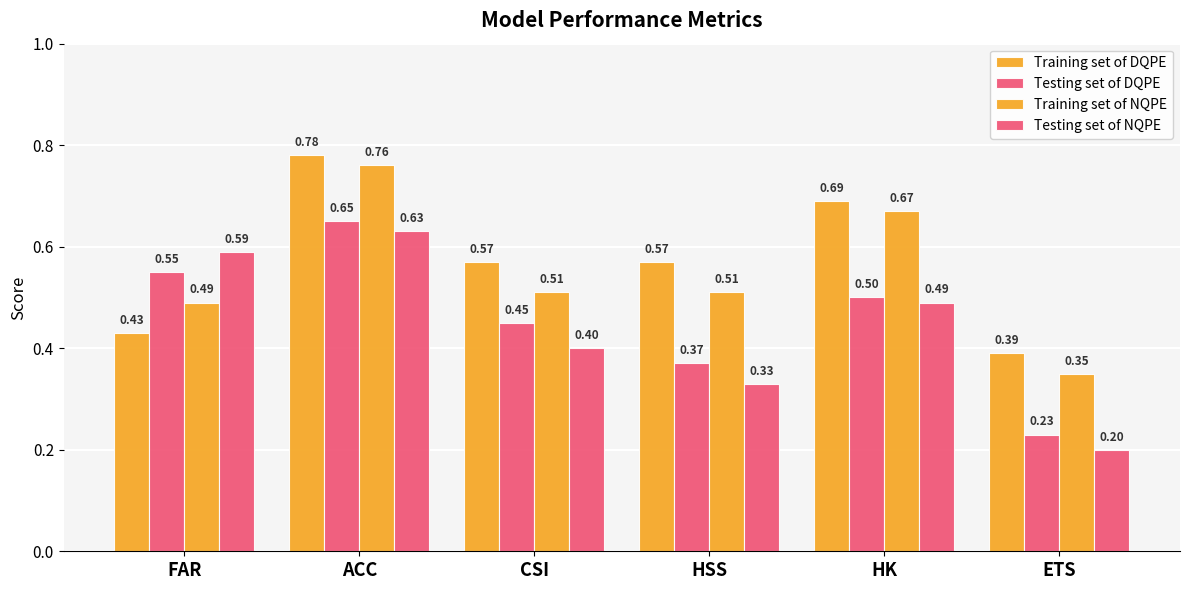

Reading left to right, what are all the values shown in this chart?

Training set of DQPE: FAR=0.4	ACC=0.8	CSI=0.6	HSS=0.6	HK=0.7	ETS=0.4
Testing set of DQPE: FAR=0.6	ACC=0.7	CSI=0.5	HSS=0.4	HK=0.5	ETS=0.2
Training set of NQPE: FAR=0.5	ACC=0.8	CSI=0.5	HSS=0.5	HK=0.7	ETS=0.3
Testing set of NQPE: FAR=0.6	ACC=0.6	CSI=0.4	HSS=0.3	HK=0.5	ETS=0.2